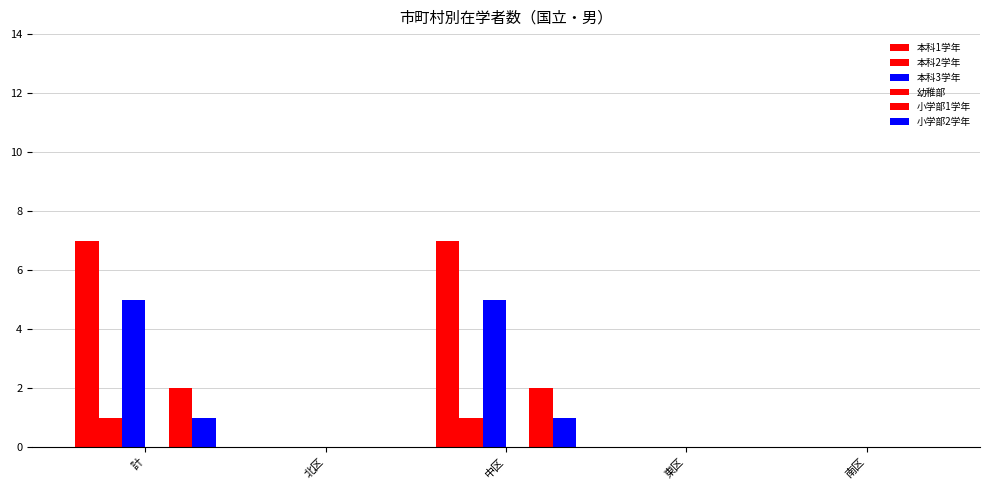

Does the chart contain stacked bars?

No